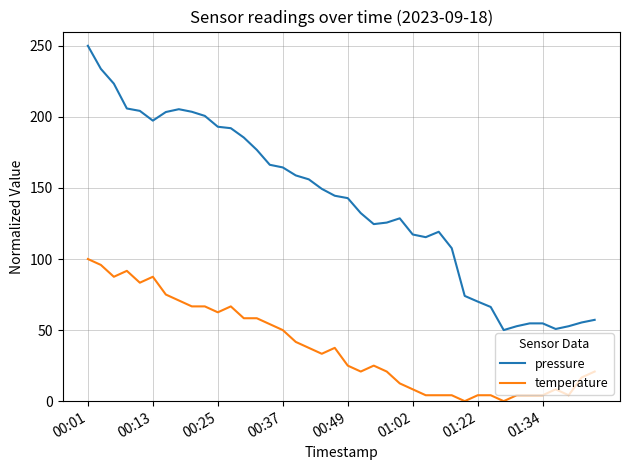

Which series has the widest spread of values?

pressure